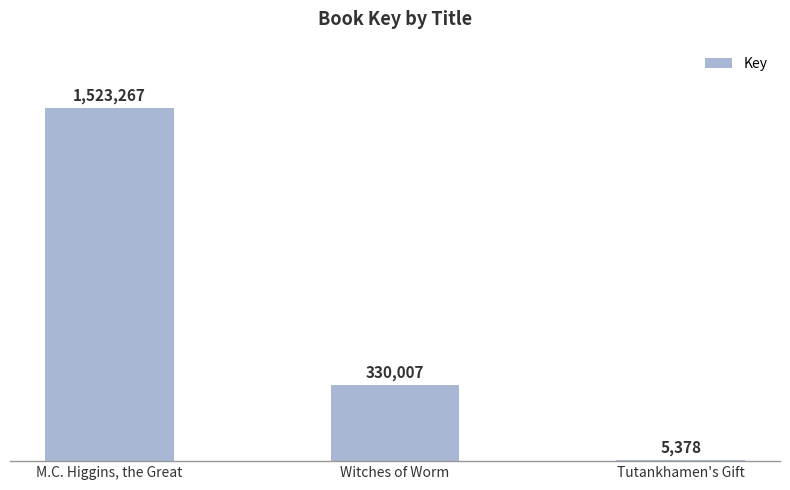

Are the bars horizontal?

No